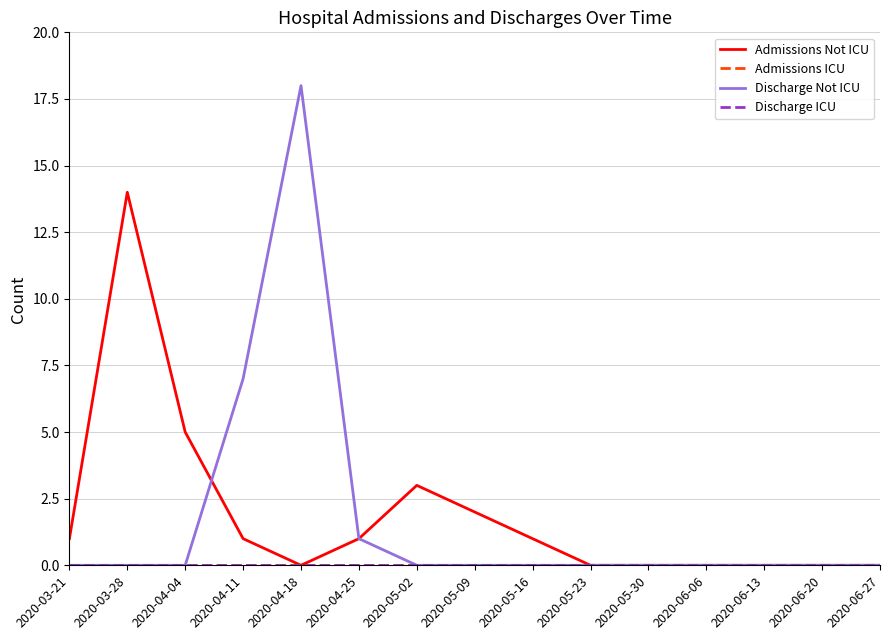

Is the value of Discharge ICU at 2020-04-04 greater than the value of Admissions Not ICU at 2020-03-28?

No